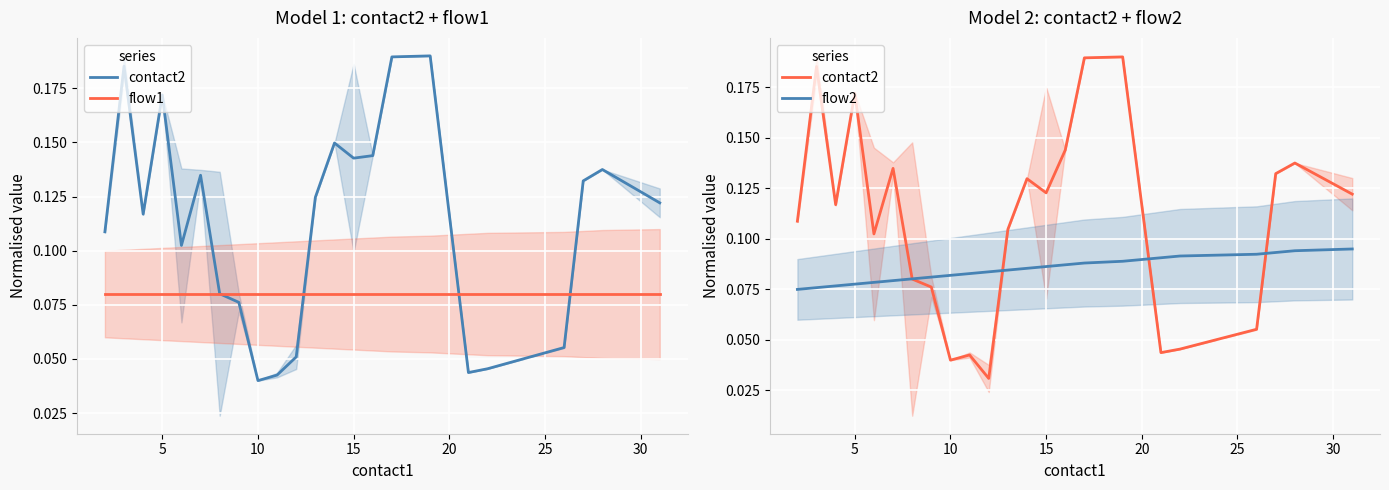

List the series in order of their overall mean, highest first.

contact2, flow2, flow1